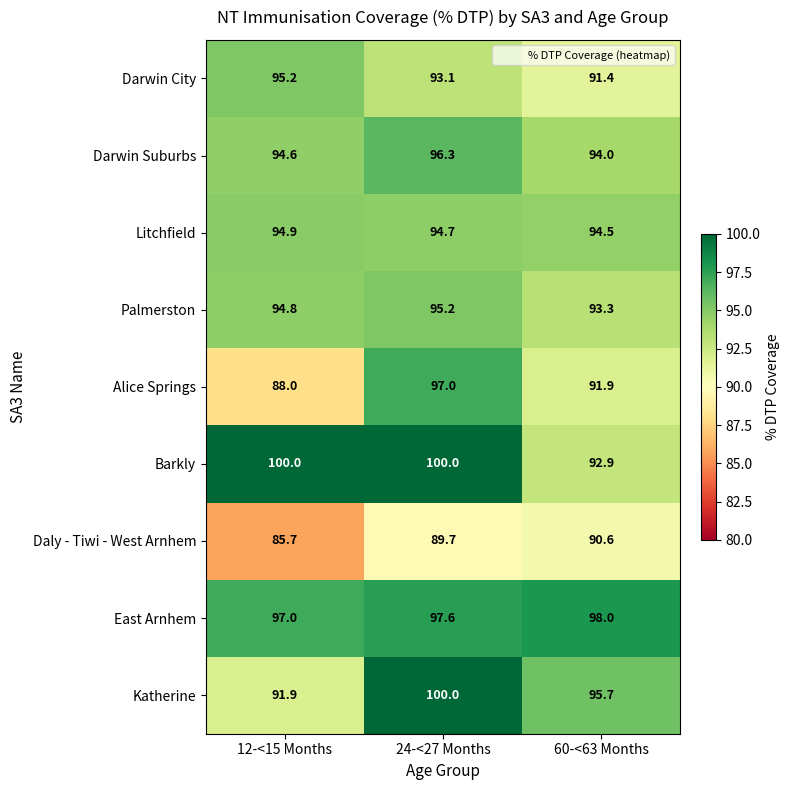

The value of Daly - Tiwi - West Arnhem at 12-<15 Months is 85.7. True or false?

True